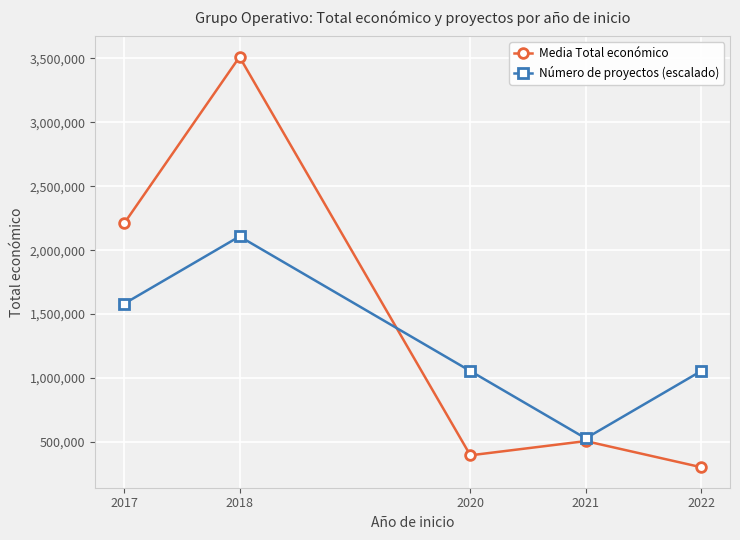

How many interior local peaks does the Número de proyectos (escalado) series have?

1